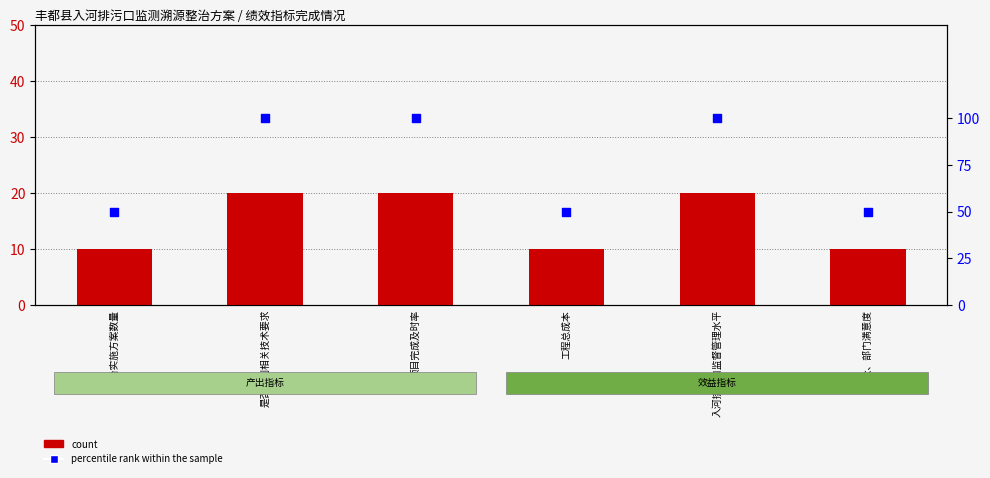

Which series has the largest total across all categories?

percentile rank within the sample